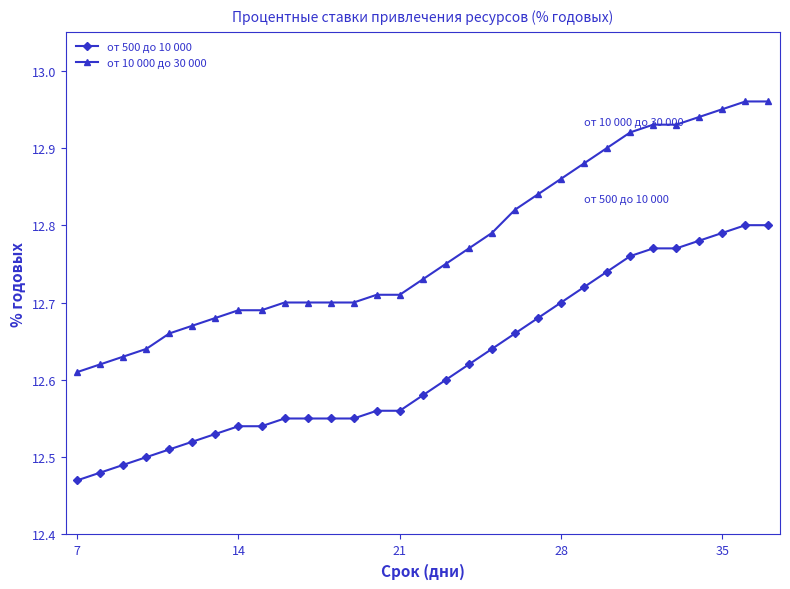

Count the number of categories in the chart.

31